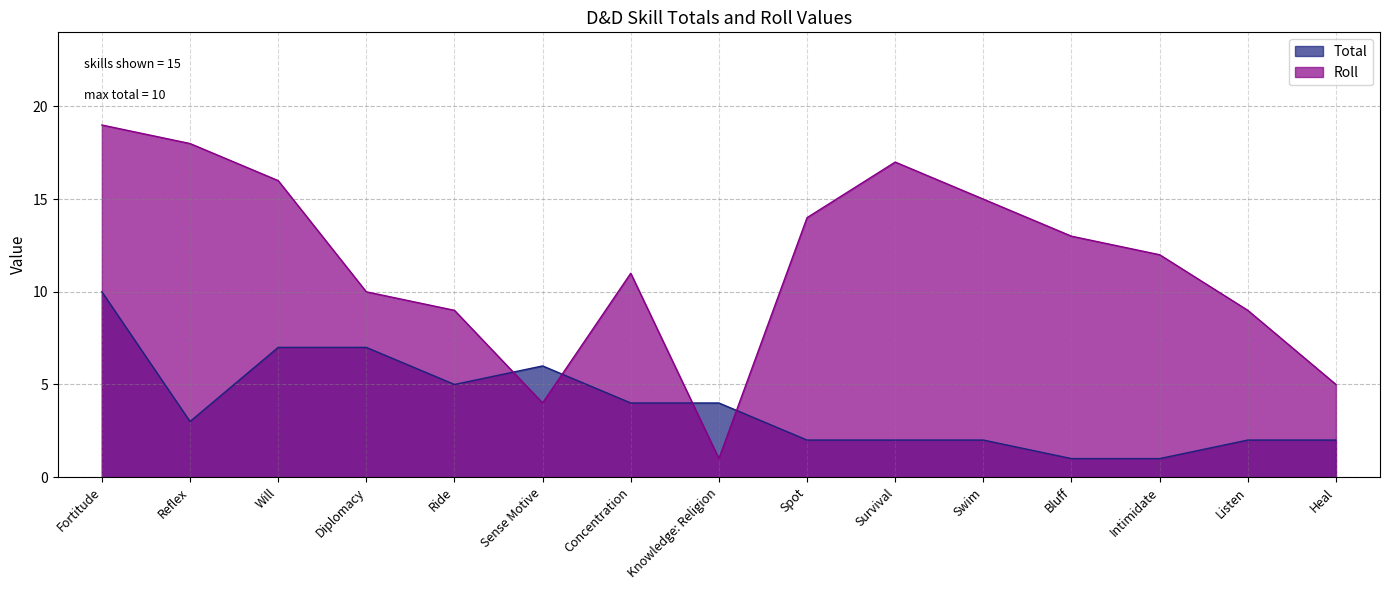

What is the difference between the maximum and minimum values in the Roll series?

18